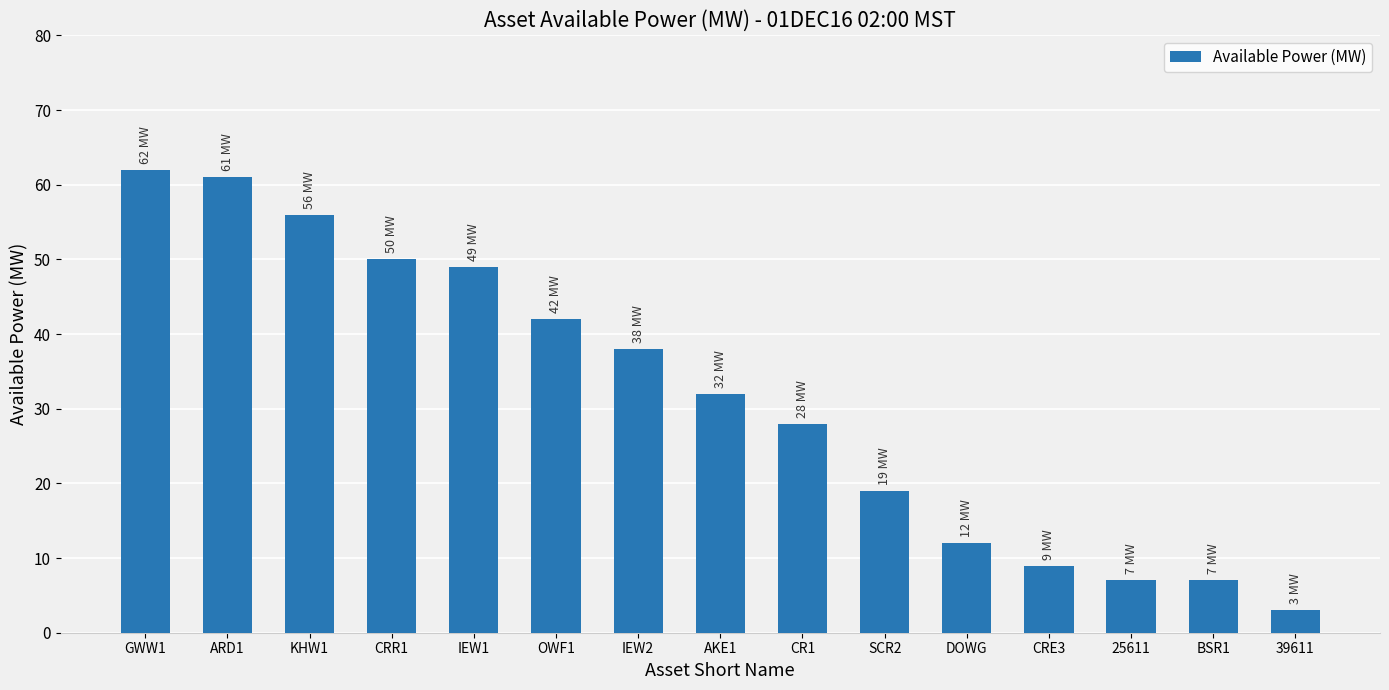

Where does the data first go above 32?

GWW1